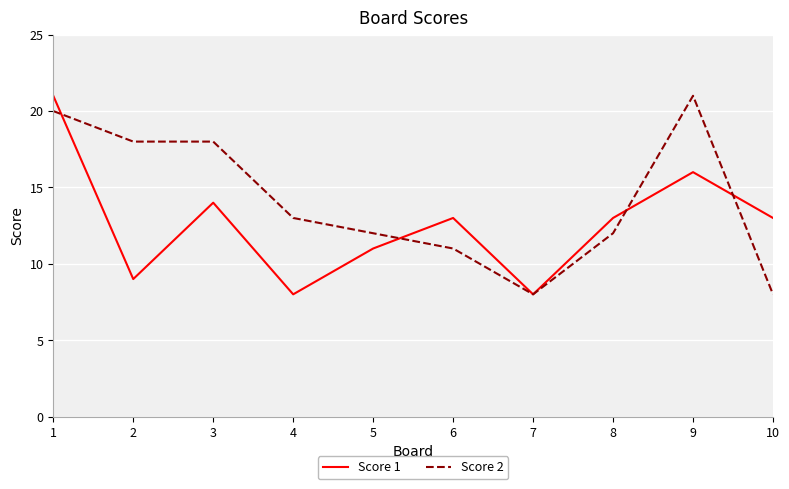

True or false: Score 1 has a value of 11 at 5.

True